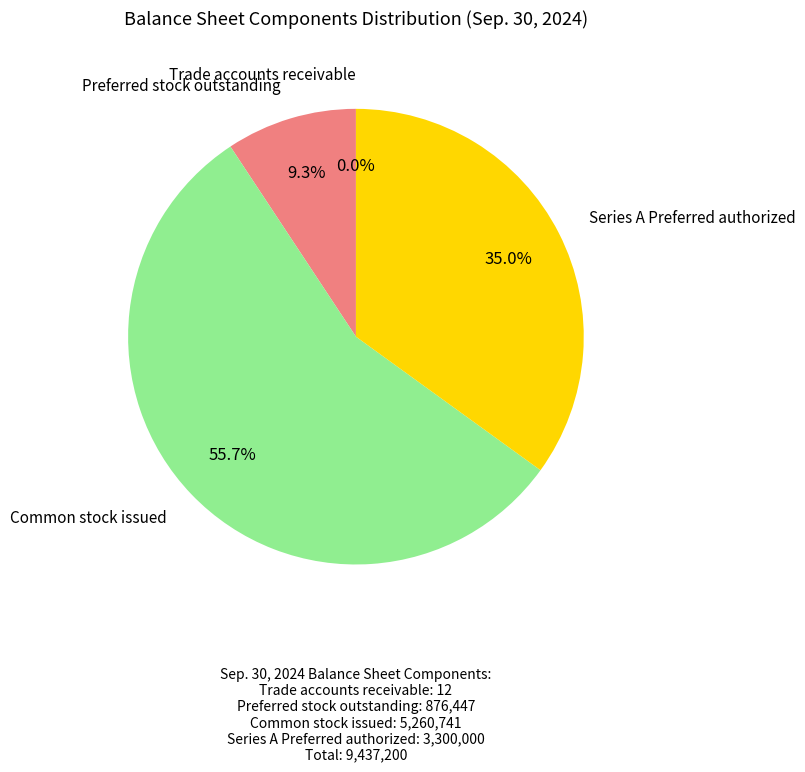

Which category accounts for the majority?

Common stock issued